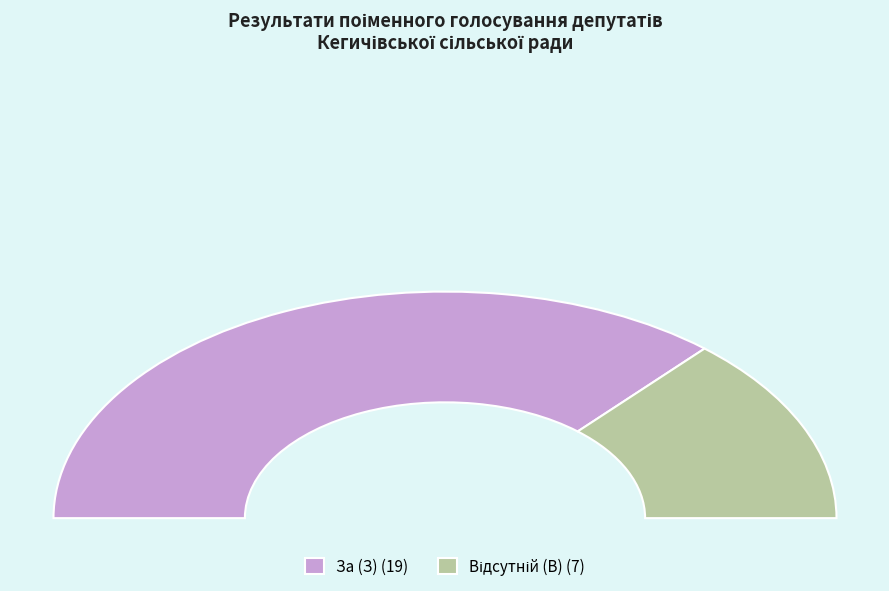

The За (З) slice represents 49% of the pie. True or false?

False